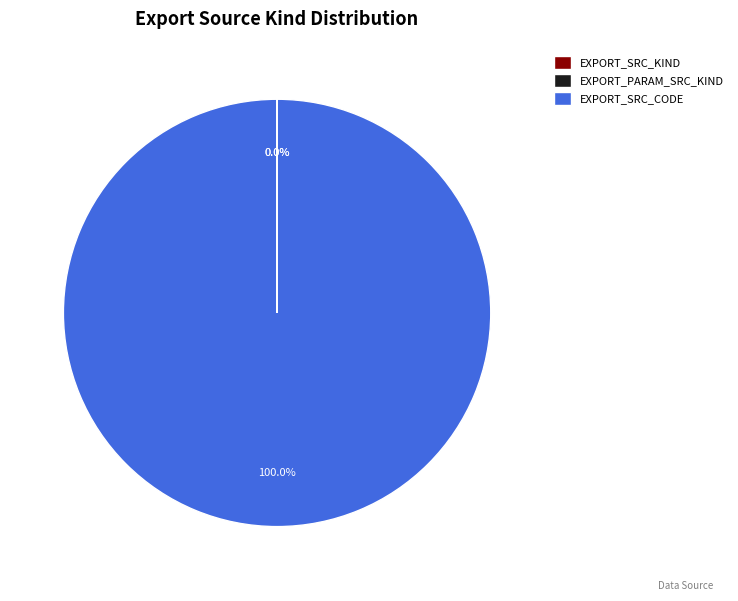

The EXPORT_SRC_CODE slice represents 100% of the pie. True or false?

True